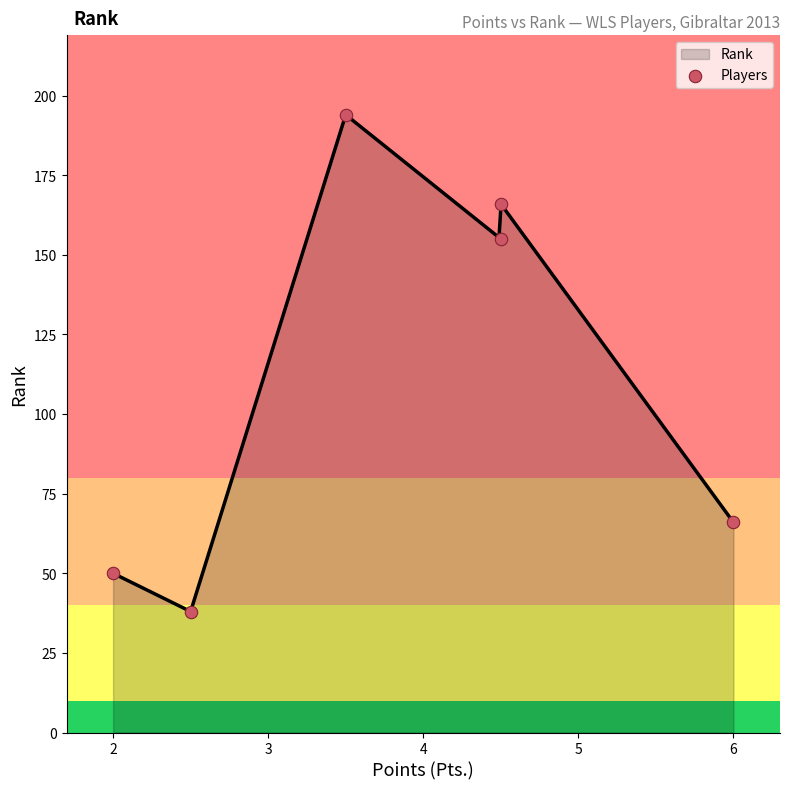

What is the maximum value for Rank?

193.7